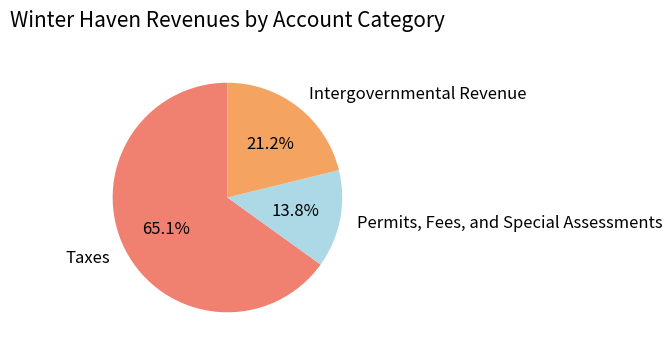

How many slices are in this pie chart?

3